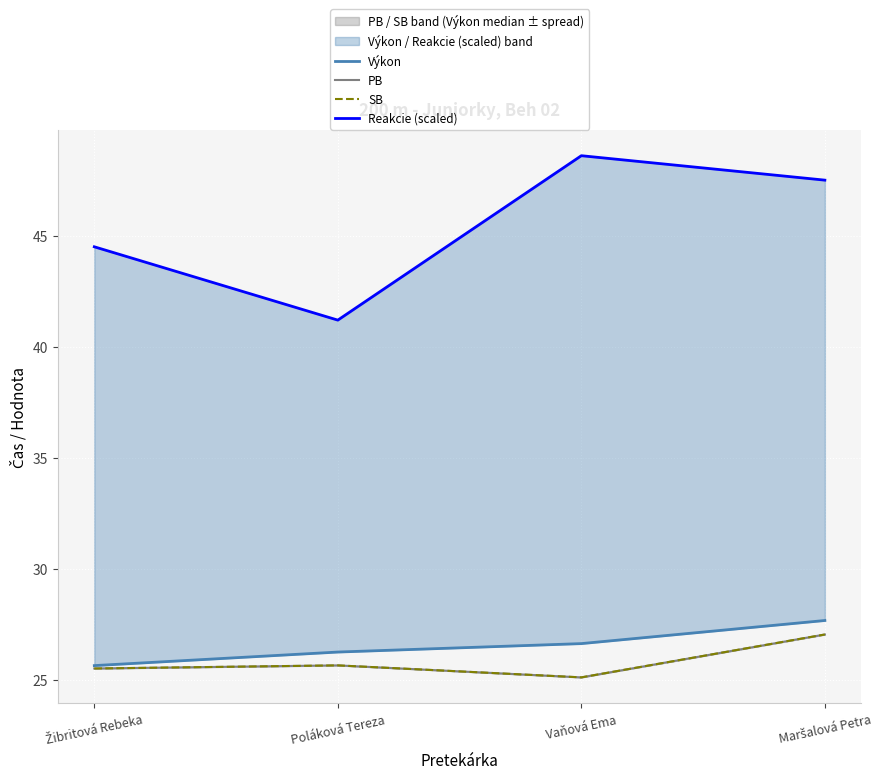

How many categories are shown in the chart?

4